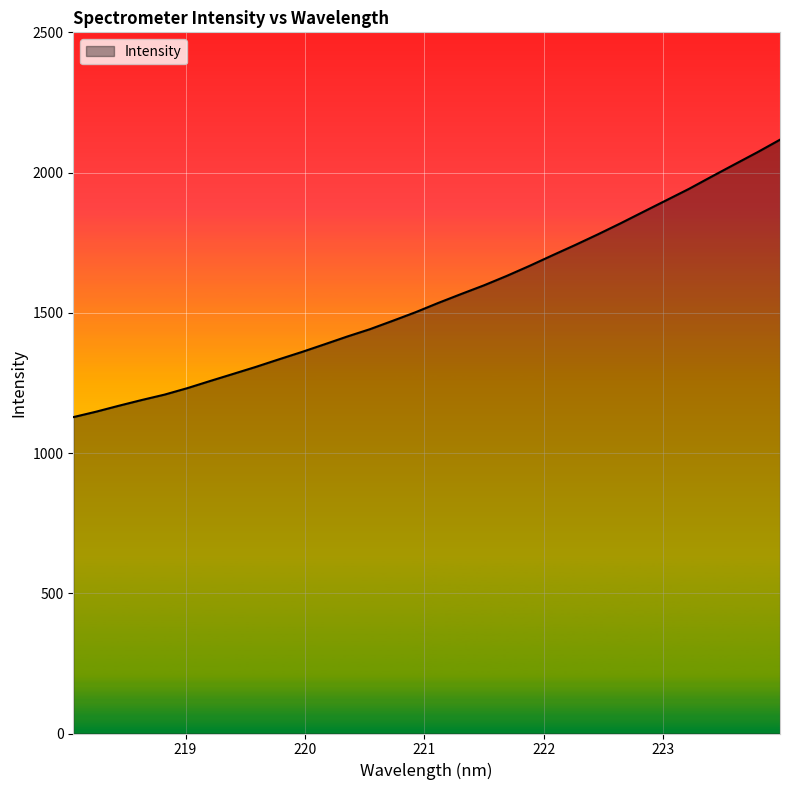

What is the minimum value shown in the chart?

1128.0